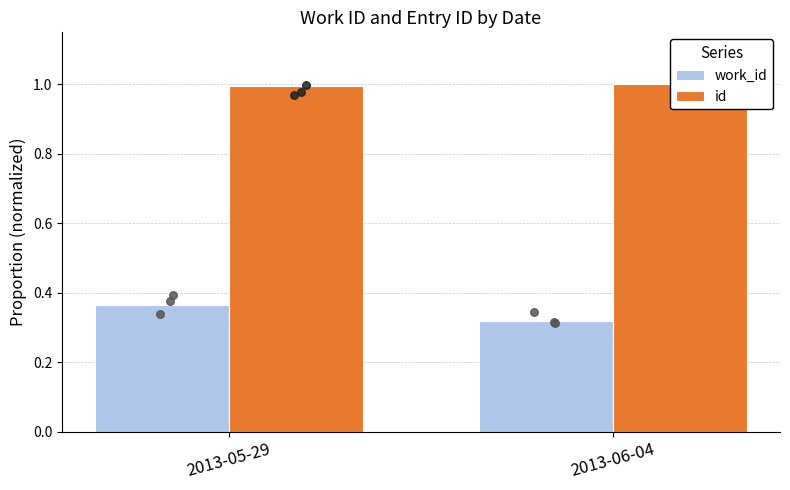

Which series has the largest Y range (max minus min)?

work_id